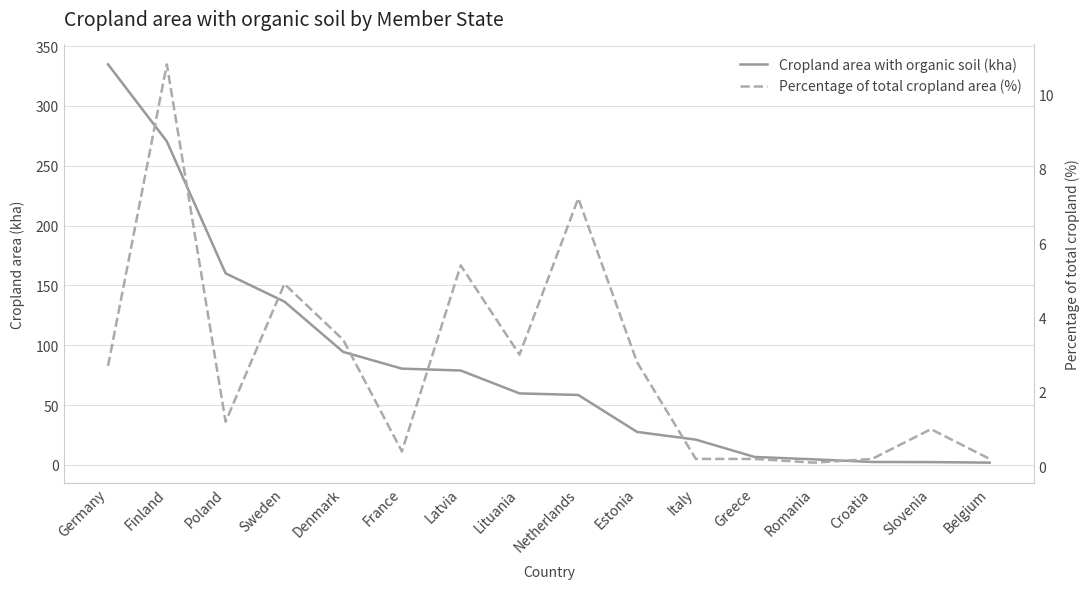

List the series in order of their overall mean, lowest first.

Percentage of total cropland area (%), Cropland area with organic soil (kha)